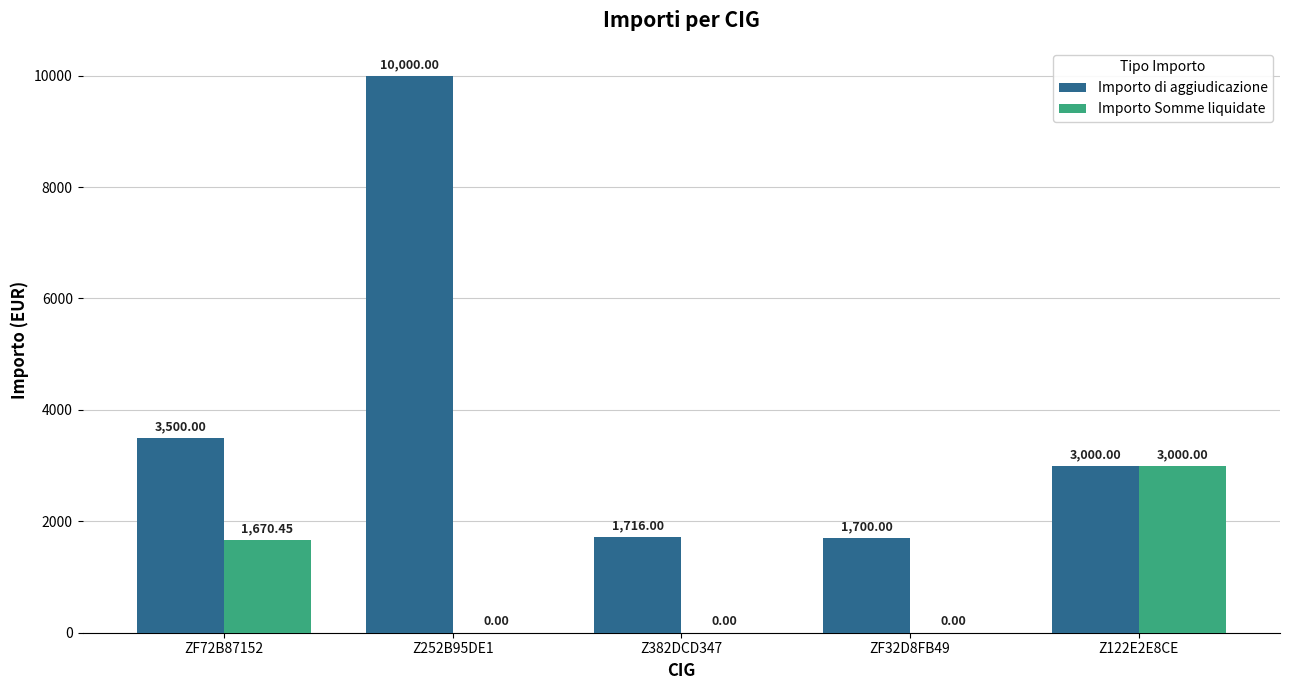

What is the total value across all series at Z382DCD347?

1716.0